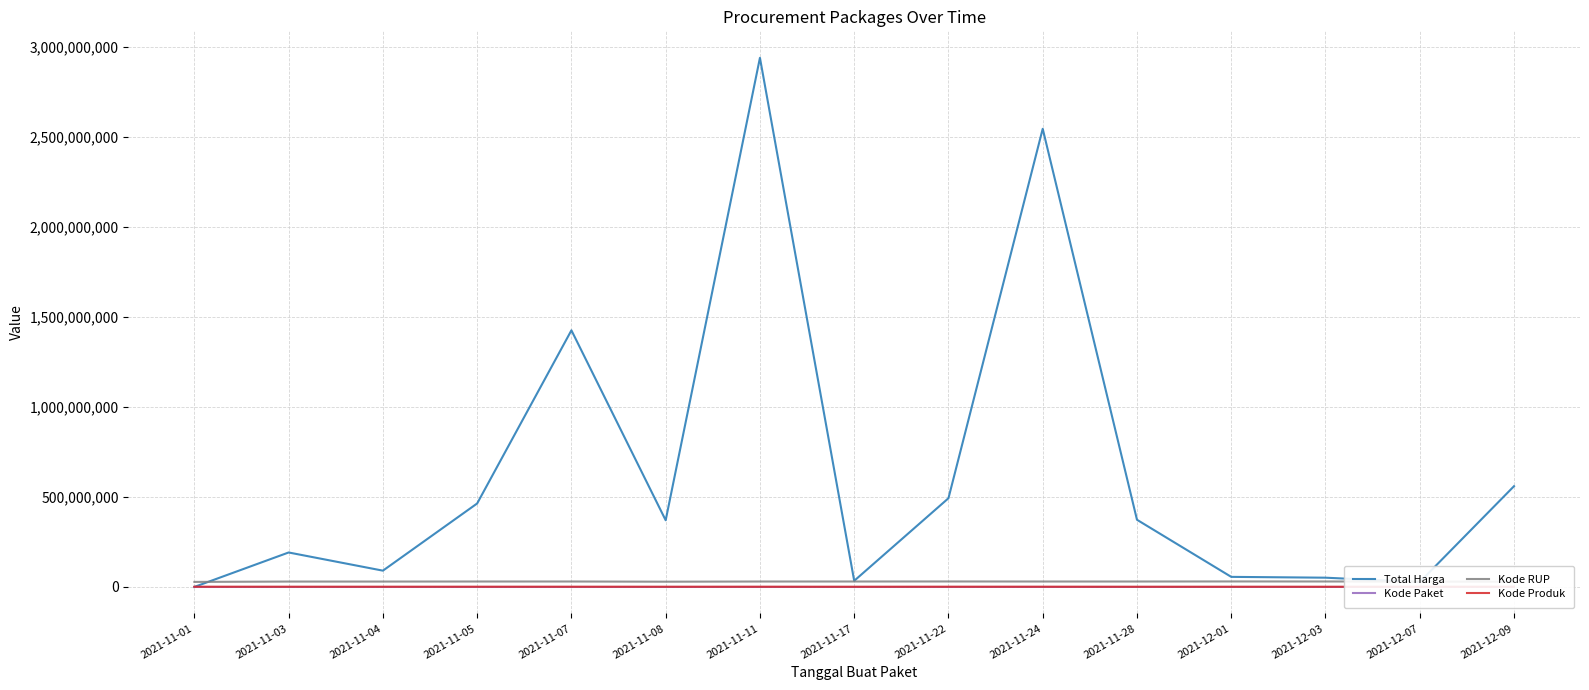

What is the sum of the Kode RUP values at 2021-11-05 and 2021-11-07?

60801144